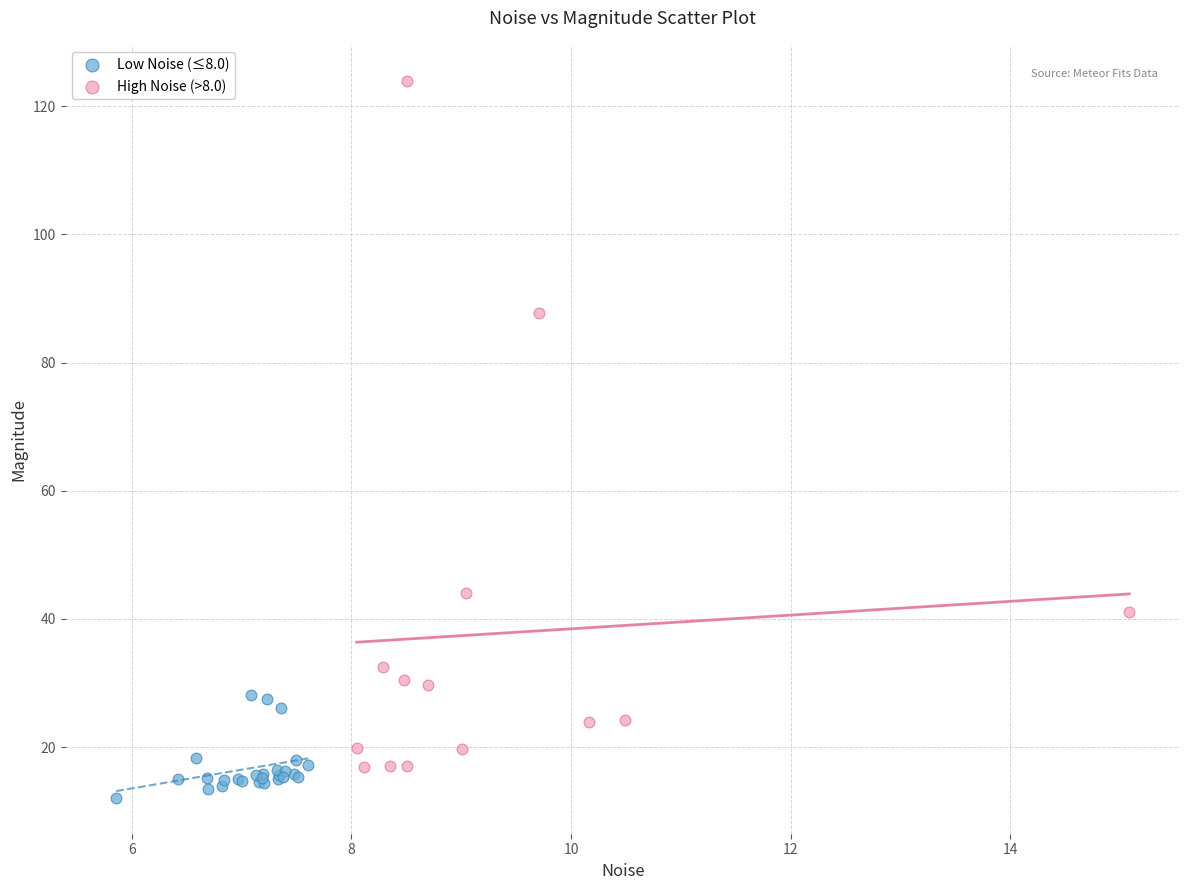

Which series has the largest Y range (max minus min)?

High Noise (>8.0)